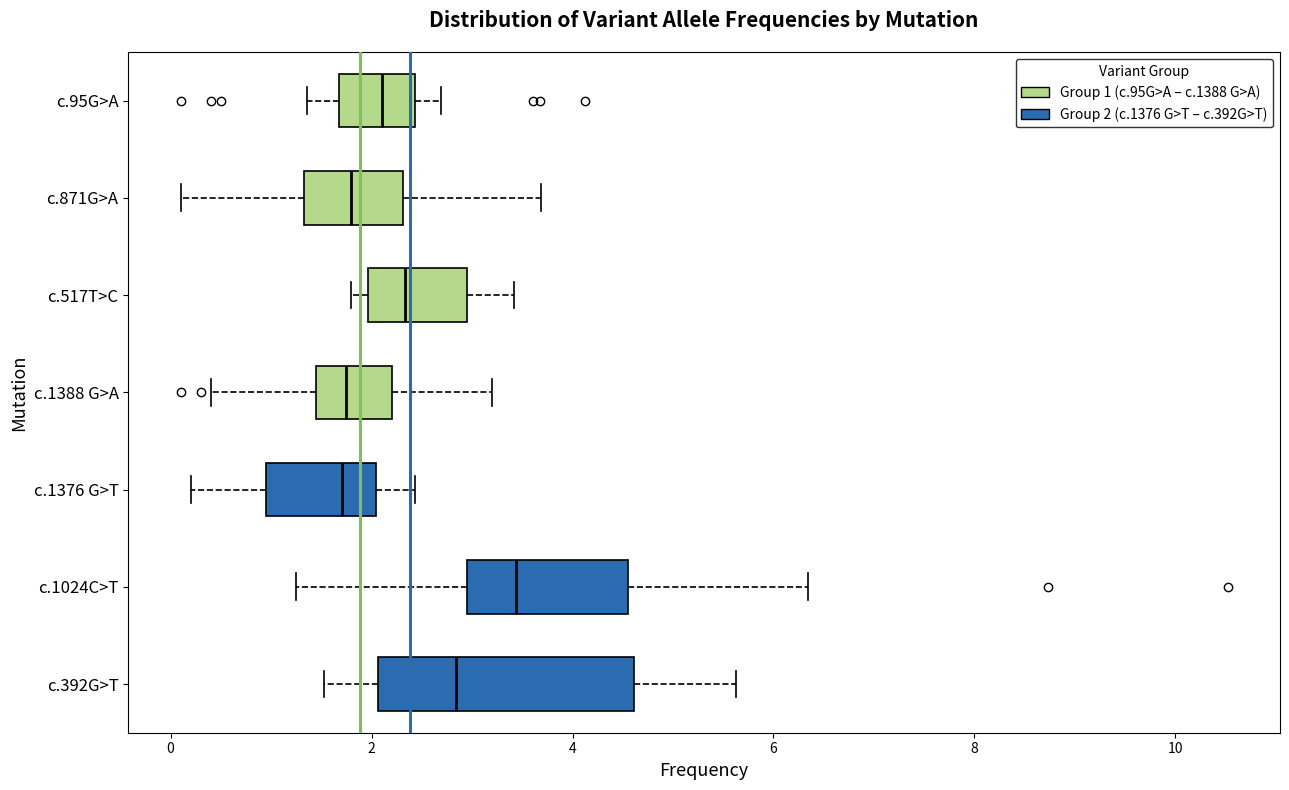

Comparing the boxes themselves (not the whiskers), which one is the widest?

c.392G>T